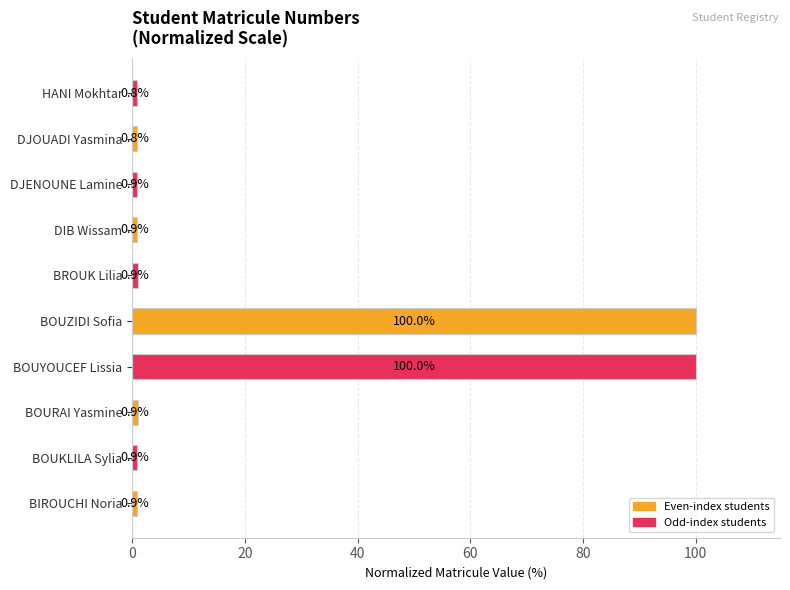

What is the maximum value shown in the chart?

100.0